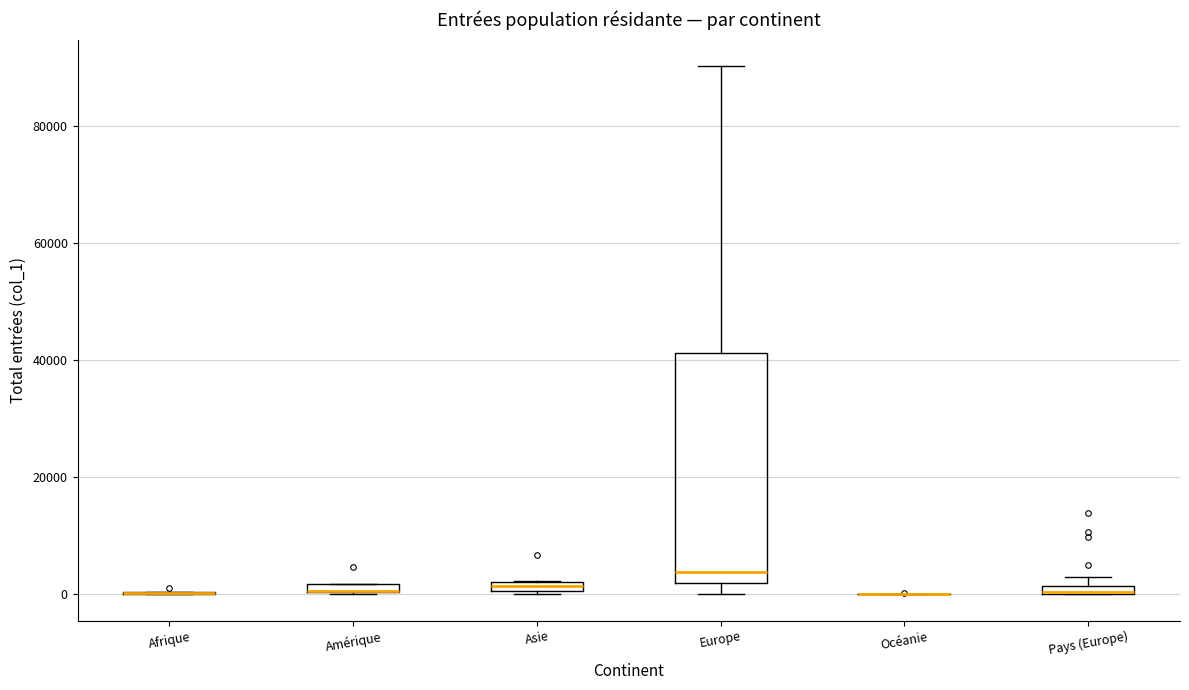

Which box is the tallest, from its lower edge to its upper edge?

Europe